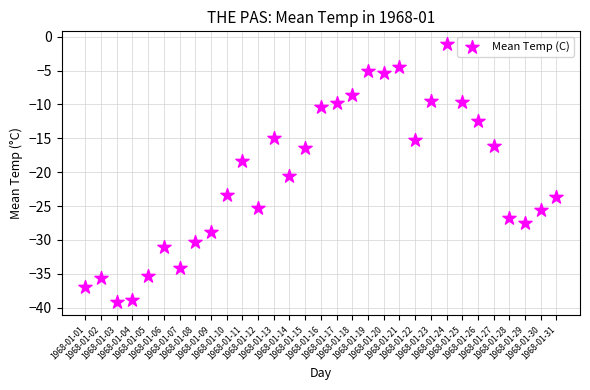

What Y value in the scatter plot is closest to -20?

-20.6